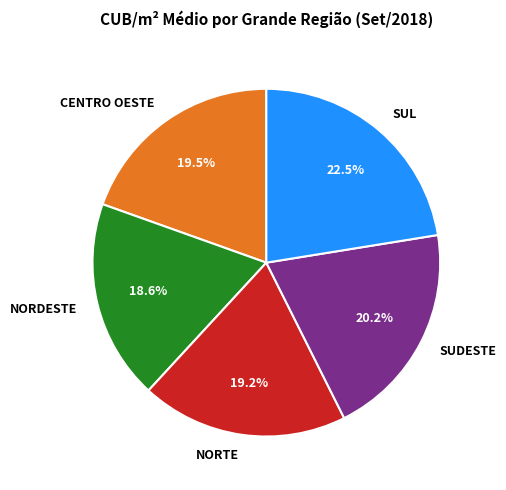

What is the ratio of the value at NORTE to the value at SUDESTE?

1.0